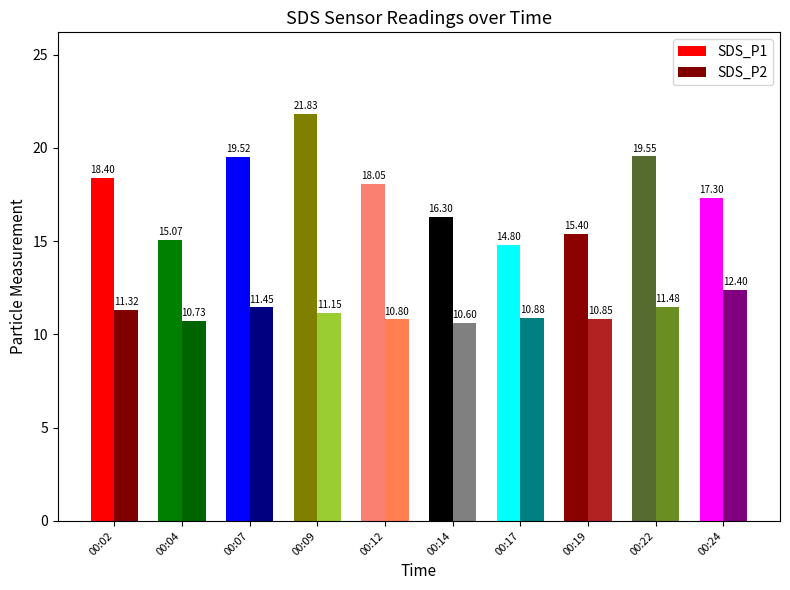

At which category is the sum across all series the highest?

00:09